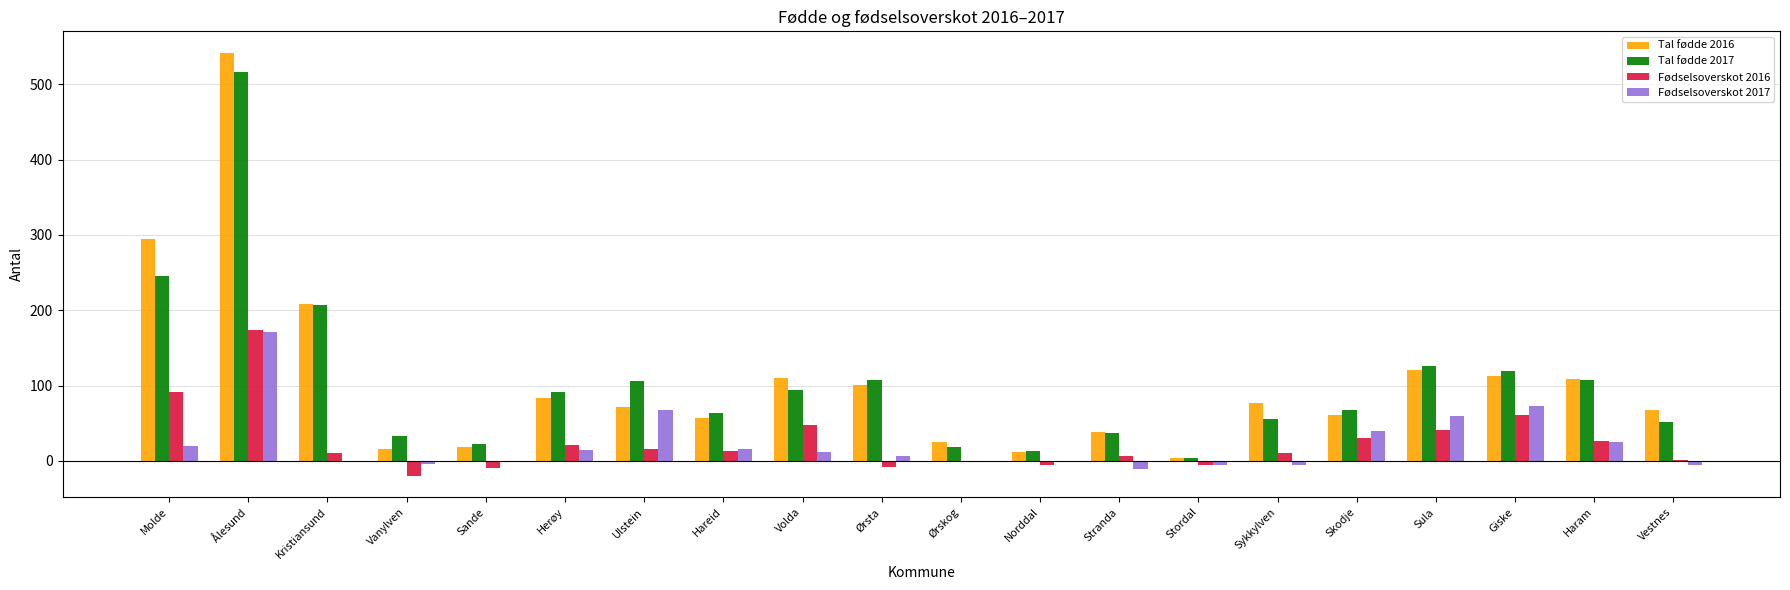

Rank the series at Herøy from highest to lowest value.

Tal fødde 2017, Tal fødde 2016, Fødselsoverskot 2016, Fødselsoverskot 2017